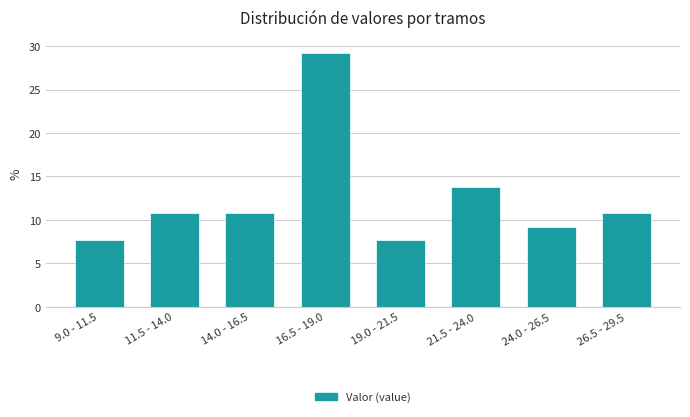

Reading left to right, what are all the values shown in this chart?

9.0 - 11.5=7.7	11.5 - 14.0=10.8	14.0 - 16.5=10.8	16.5 - 19.0=29.2	19.0 - 21.5=7.7	21.5 - 24.0=13.8	24.0 - 26.5=9.2	26.5 - 29.5=10.8